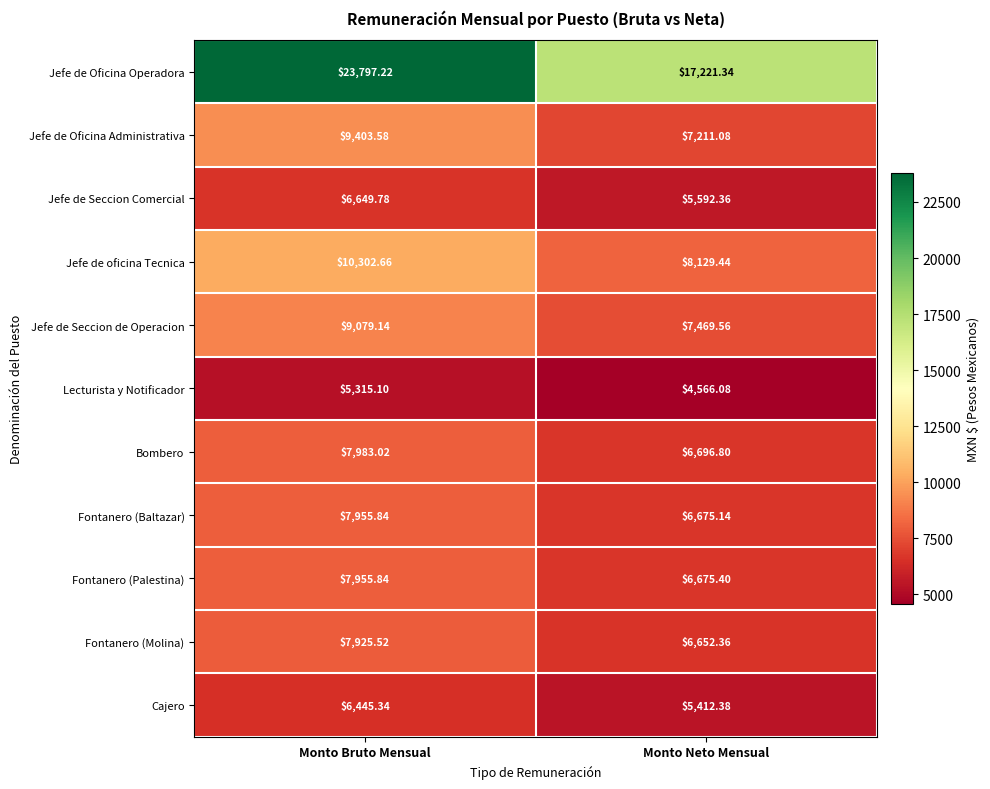

At which category does the chart reach its peak across all series?

Monto Bruto Mensual